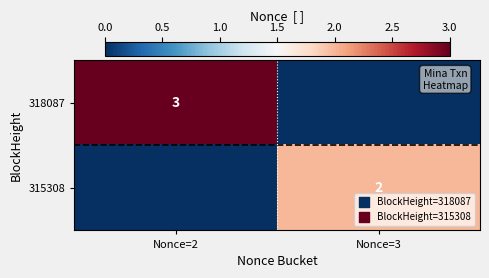

True or false: 315308 has a value of 1 at Nonce=3.

False